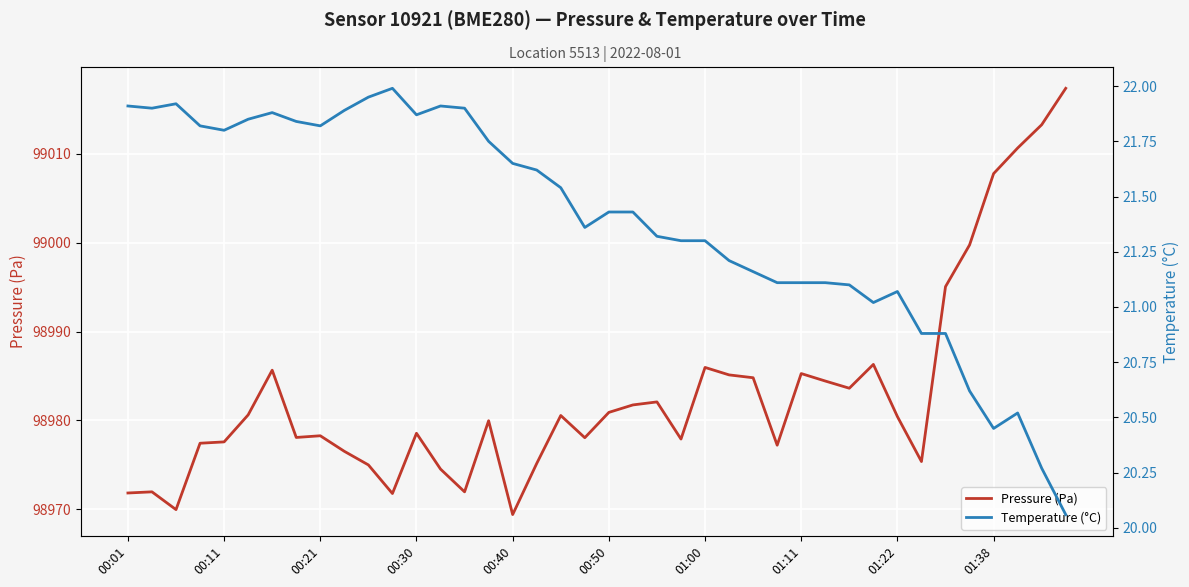

Is the value of Pressure (Pa) at 35 greater than the value of Temperature (°C) at 22?

Yes